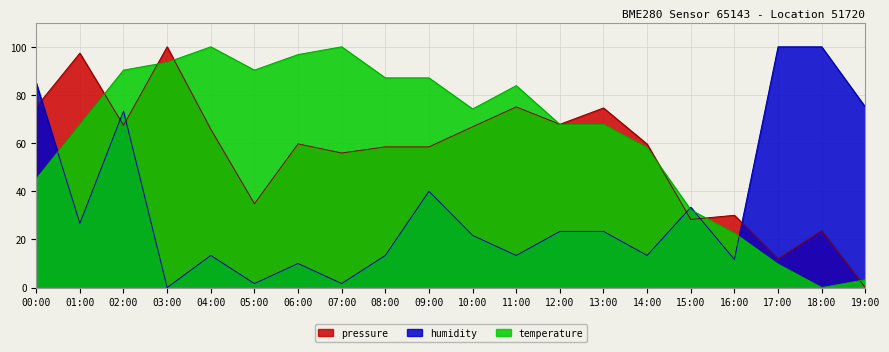

What is the sum of the humidity values at 08:00 and 01:00?

40.0